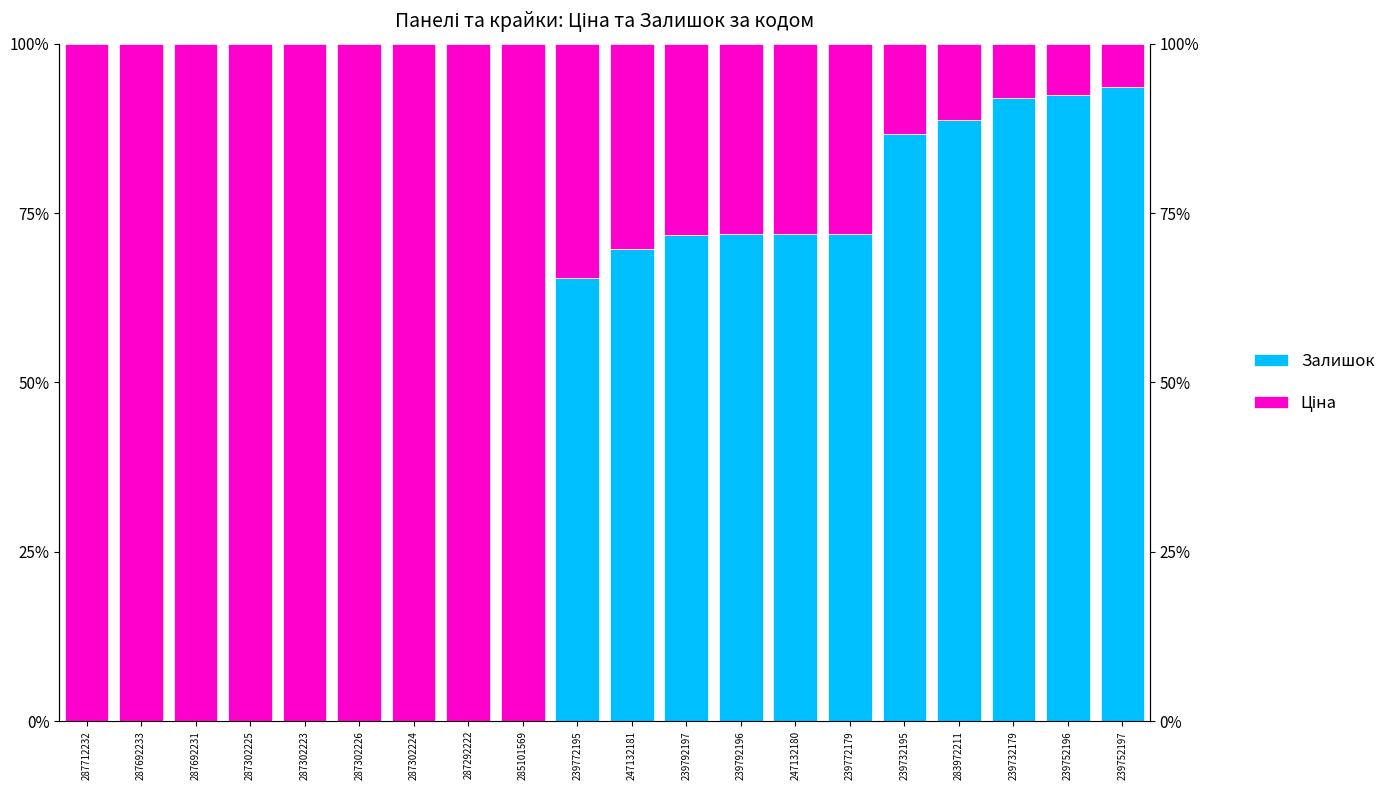

Which has a higher value, 287302223 or 247132181?

247132181